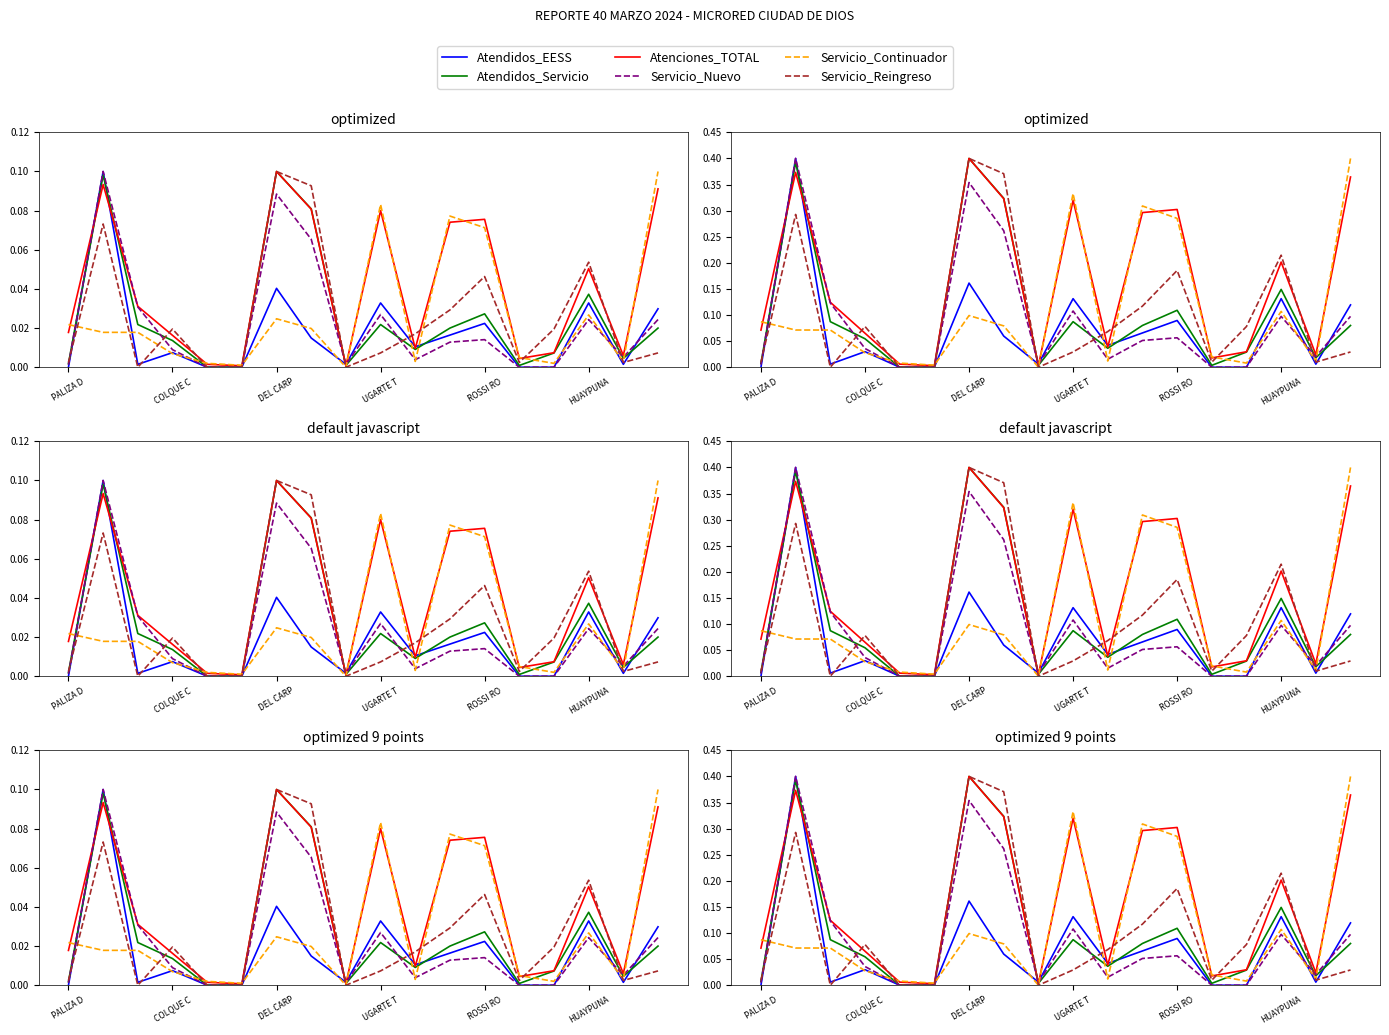

Is it true that Servicio_Reingreso equals 0.2 at 8?

False